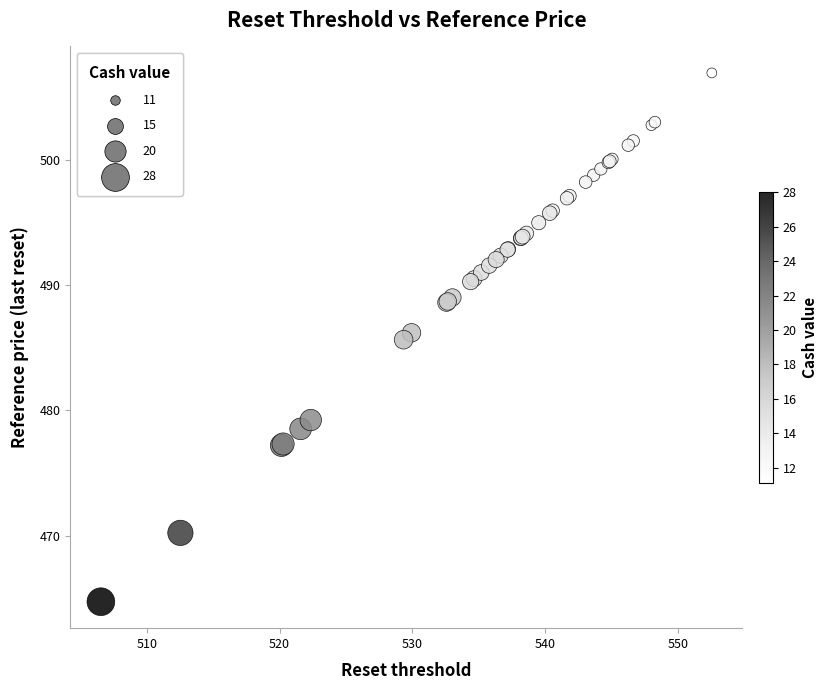

What Y value in the scatter plot is closest to 485?

485.6